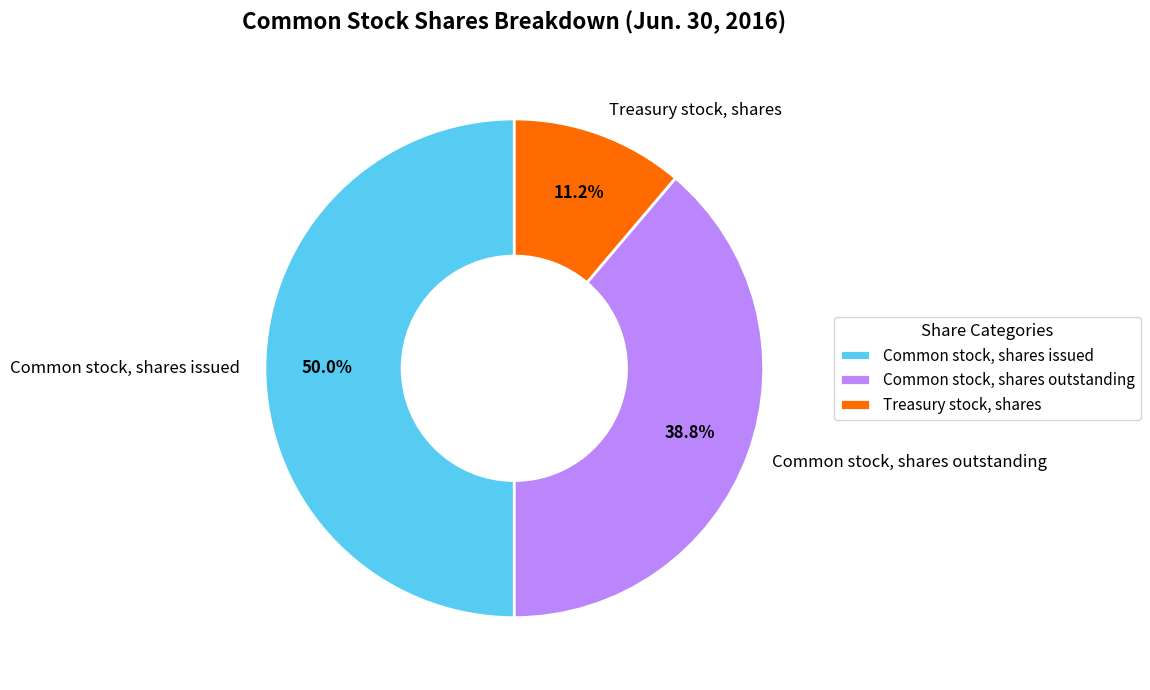

True or false: Common stock, shares outstanding accounts for 25% of the total.

False